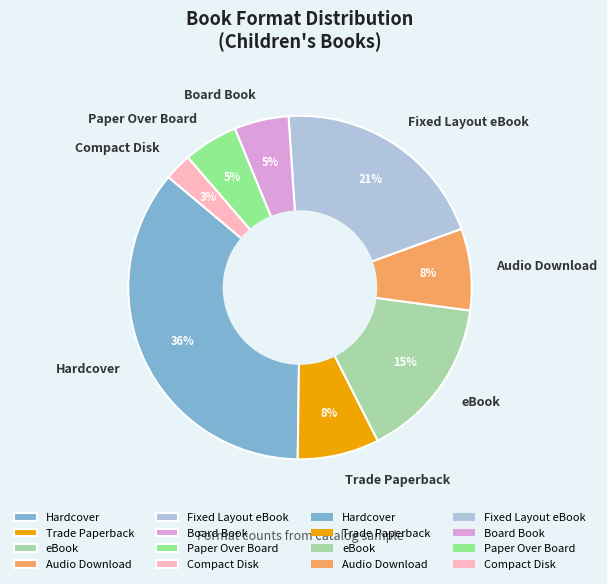

Count the number of slices in the pie.

8